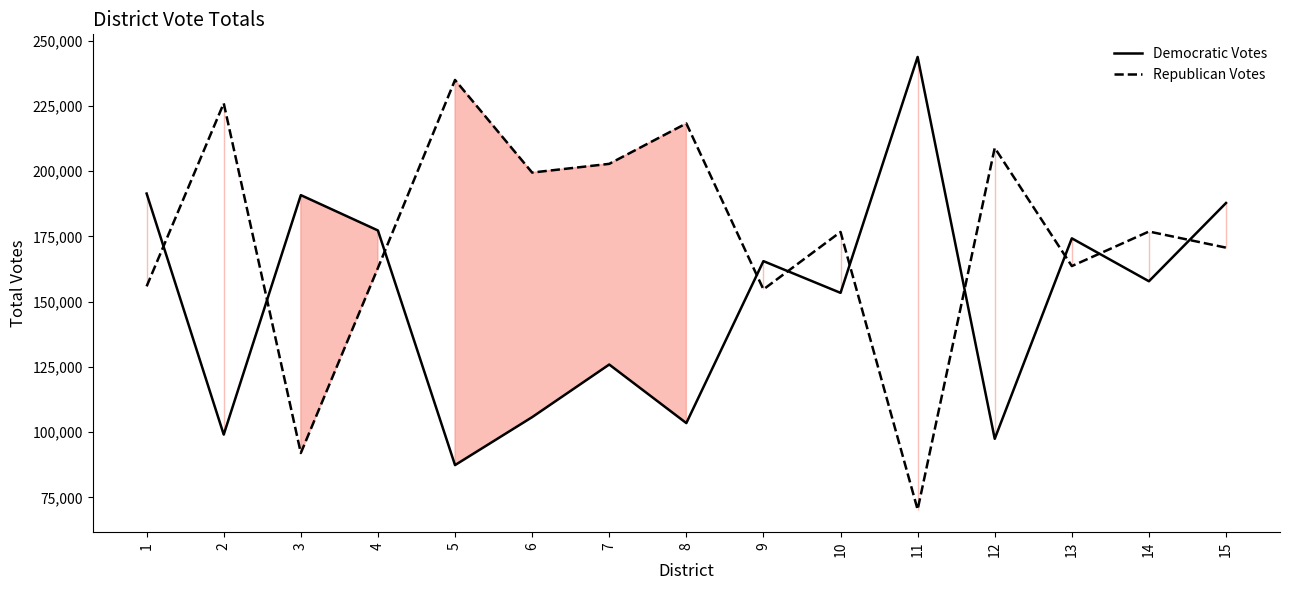

Which series has the largest total across all categories?

Republican Votes